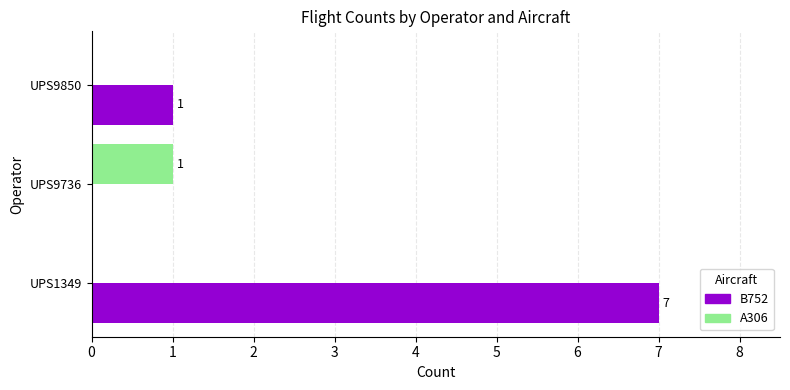

What is the total value across all series at UPS1349?

7